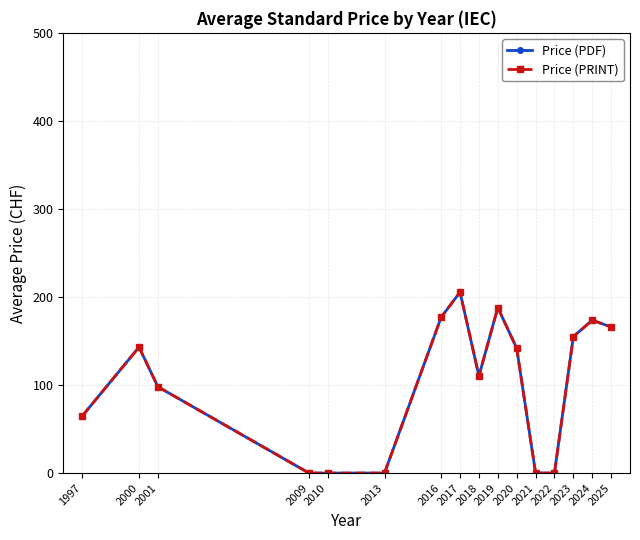

Does the chart have visible grid lines?

Yes